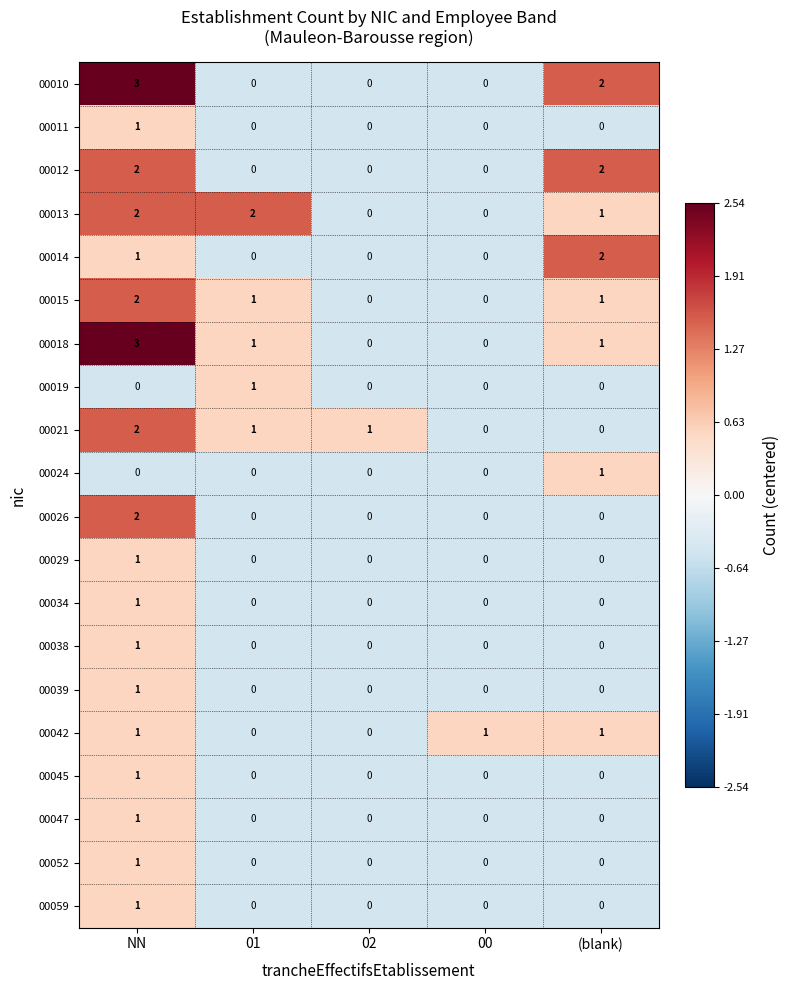

What is the minimum value shown in the chart?

0